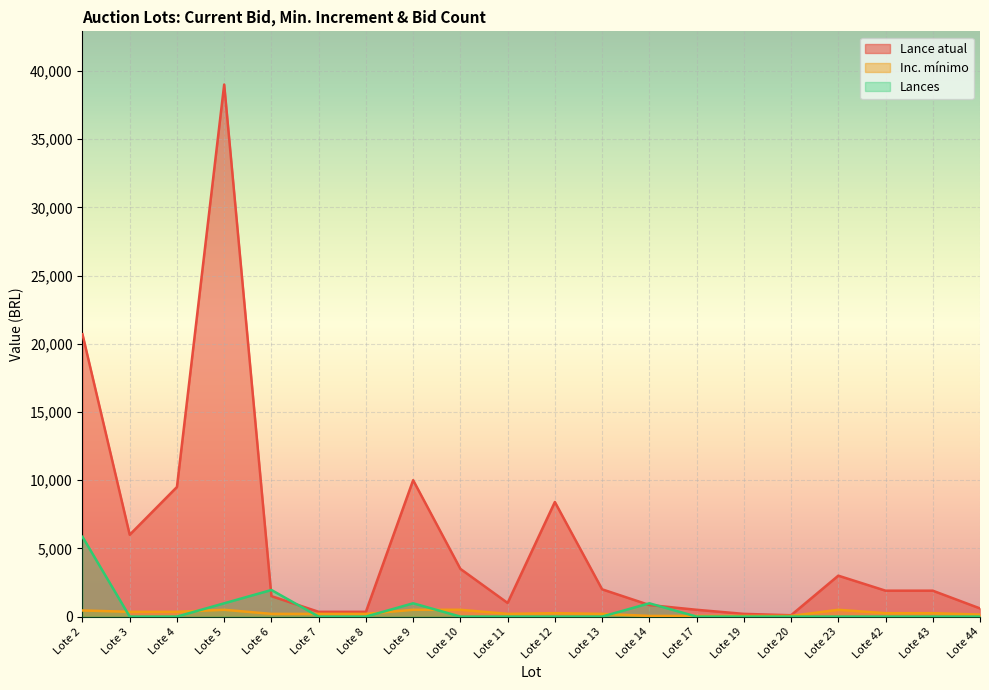

The value of Lance atual at Lote 9 is 6588. True or false?

False